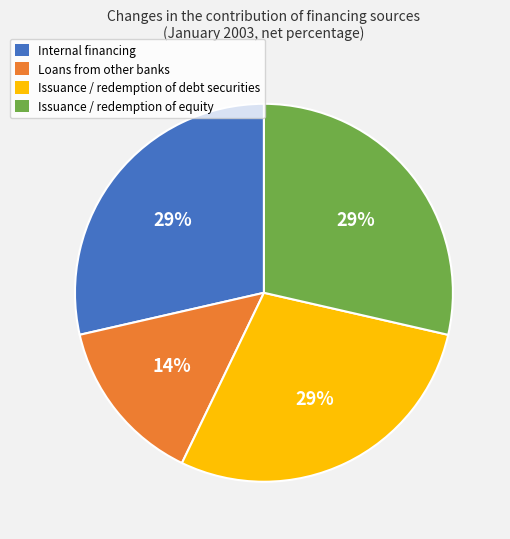

How many slices are in this pie chart?

4